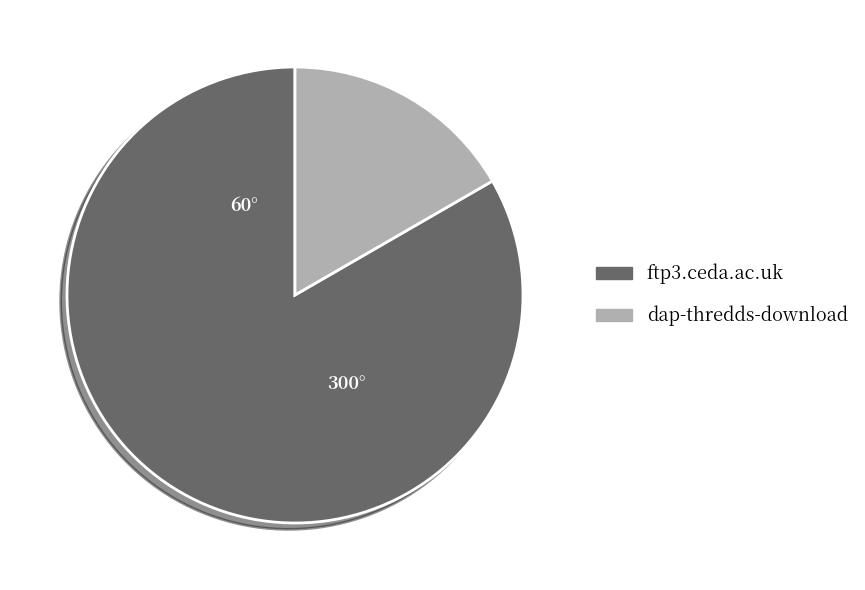

What is the smallest slice in the pie chart?

dap-thredds-download